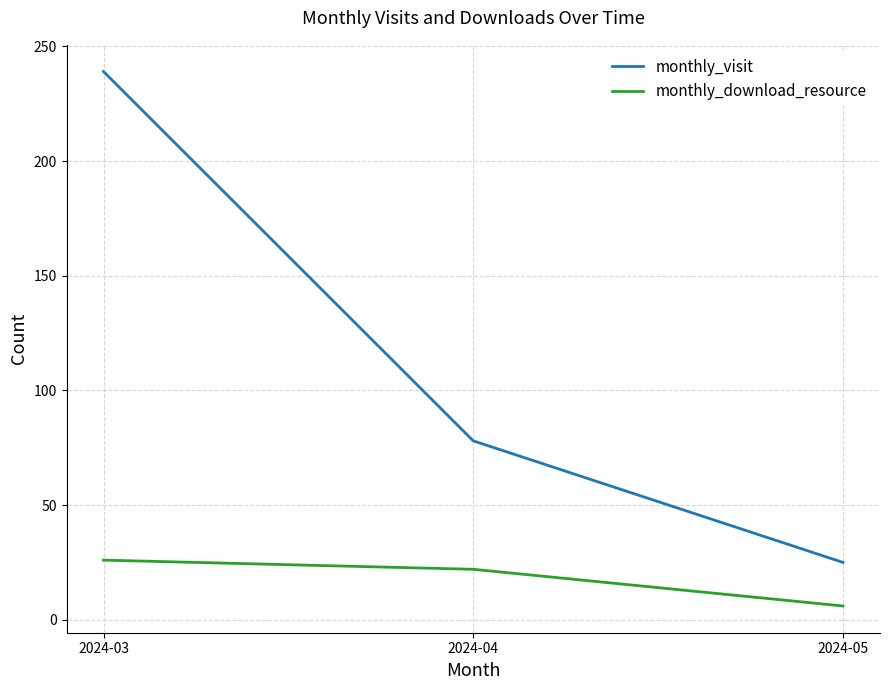

Between 2024-04 and 2024-05, which series saw the biggest shift?

monthly_visit